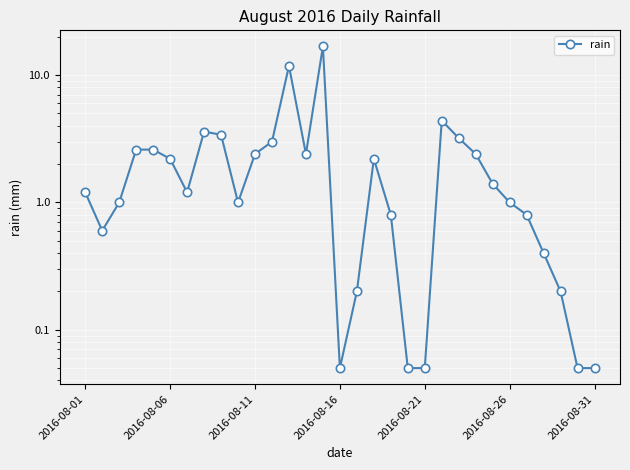

What is the minimum value shown in the chart?

0.1